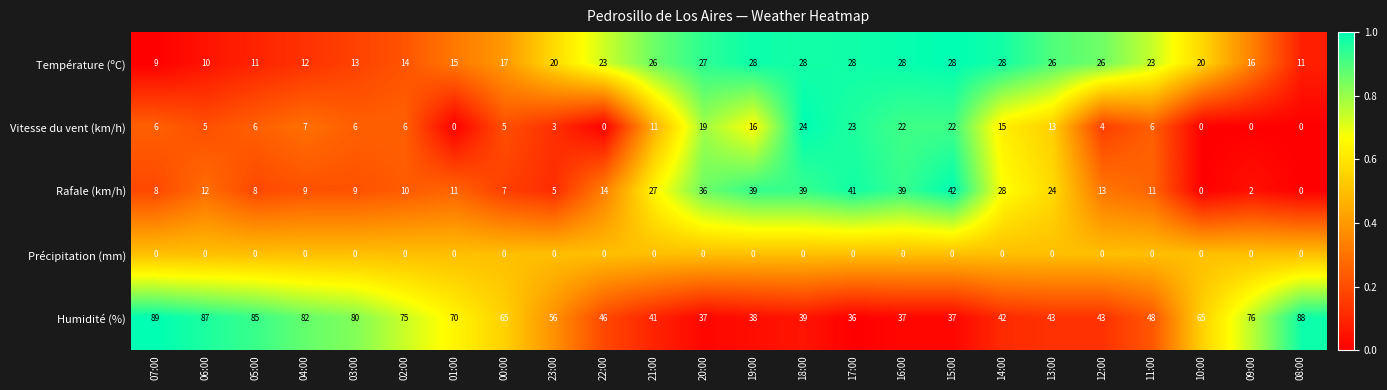

Which category has the highest value across all series?

07:00